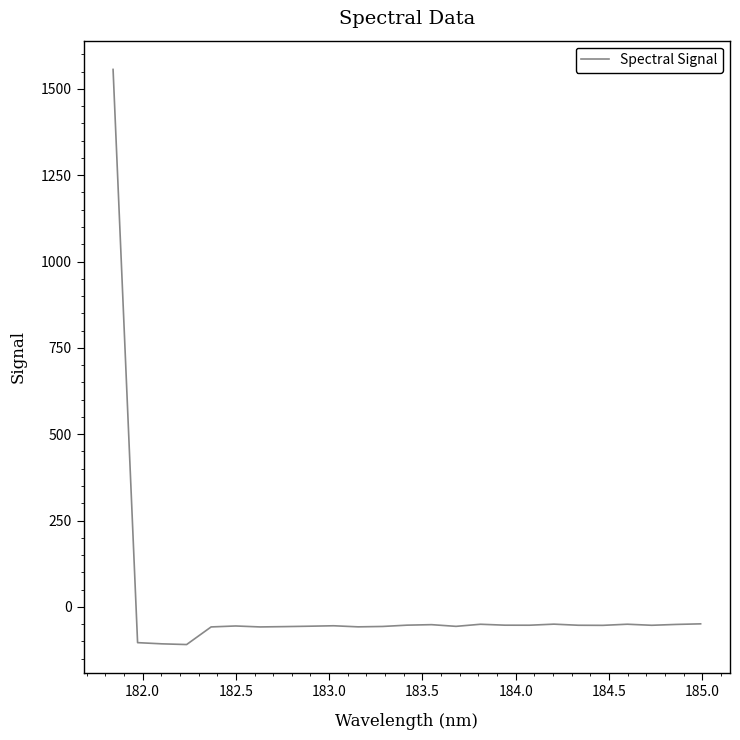

How many categories are shown in the chart?

25